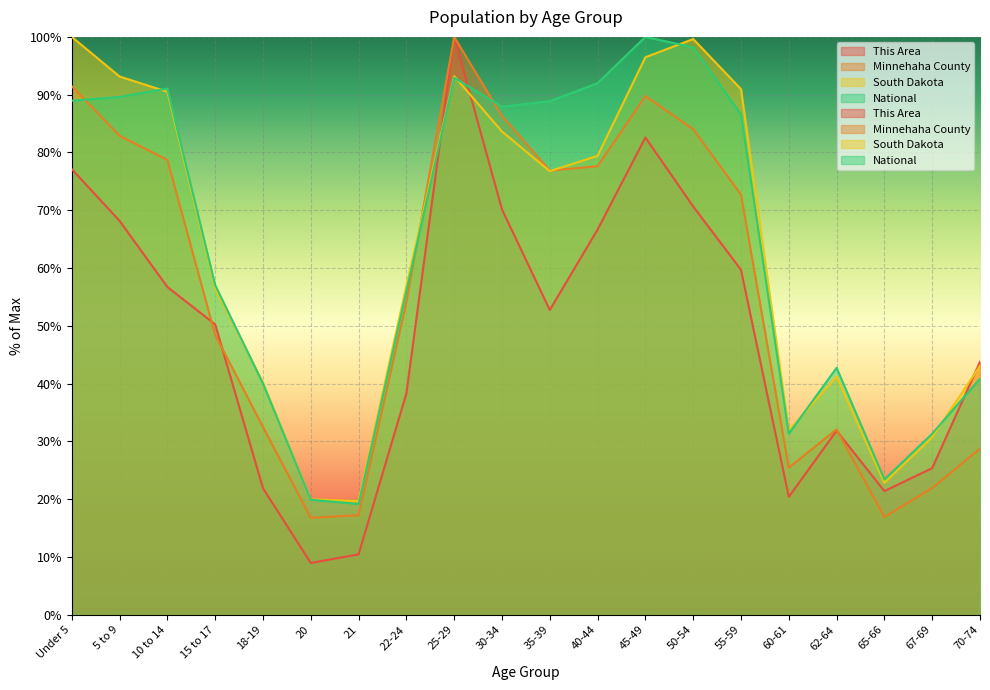

The This Area series shows 66.7 at 40-44. True or false?

True